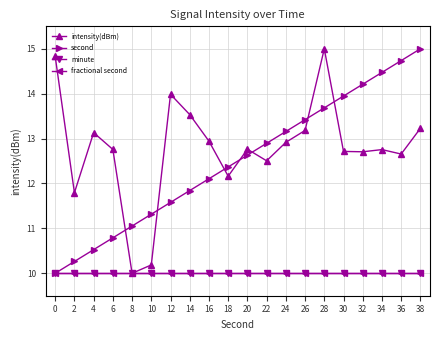

True or false: second and fractional second cross at least once.

False